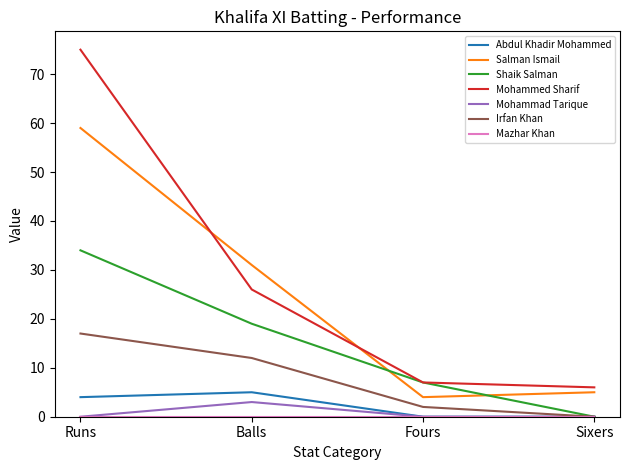

In Abdul Khadir Mohammed, how many points are higher than both neighbors (excluding endpoints)?

1